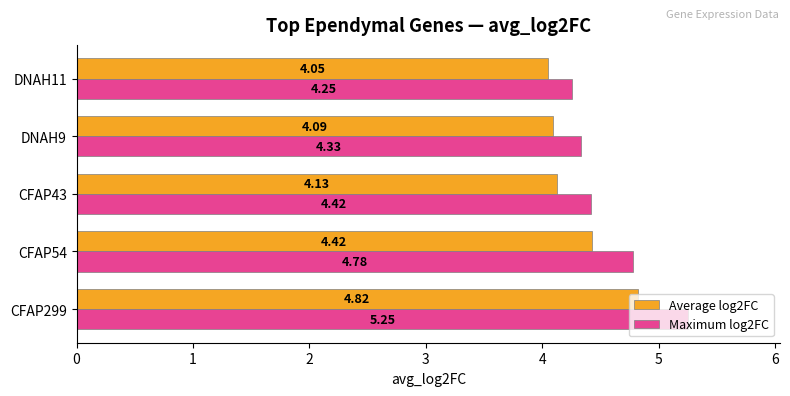

Which series has the largest total across all categories?

Maximum log2FC